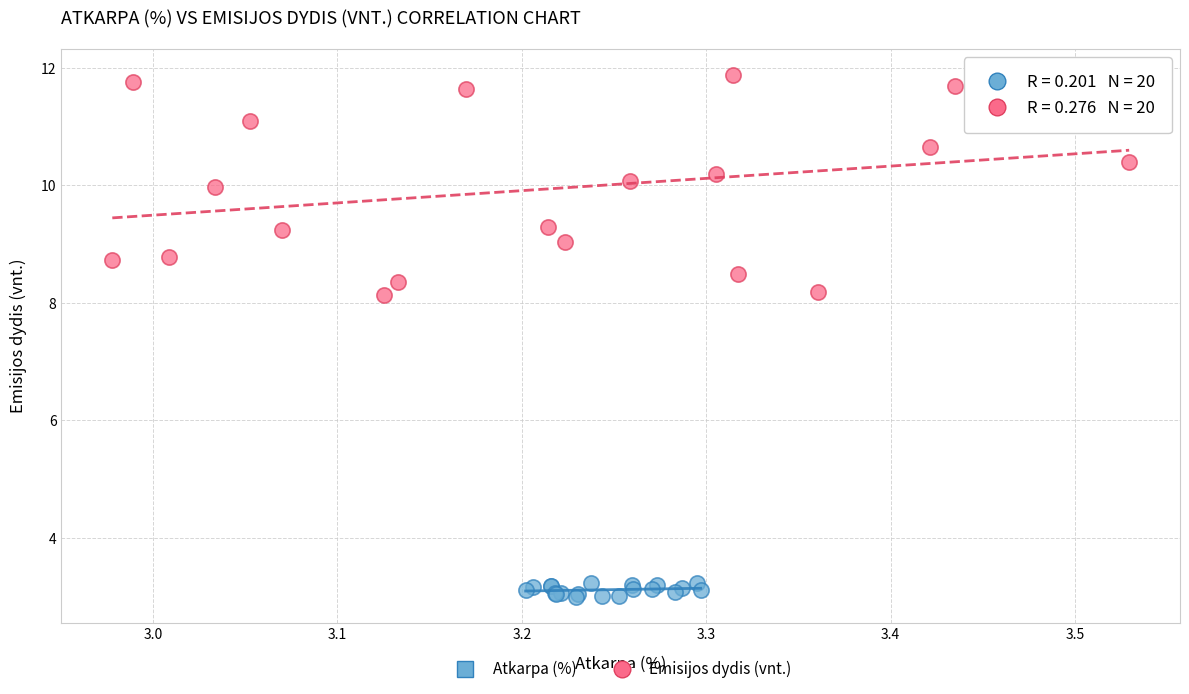

Which series has the widest spread of Y values?

Emisijos dydis (vnt.)